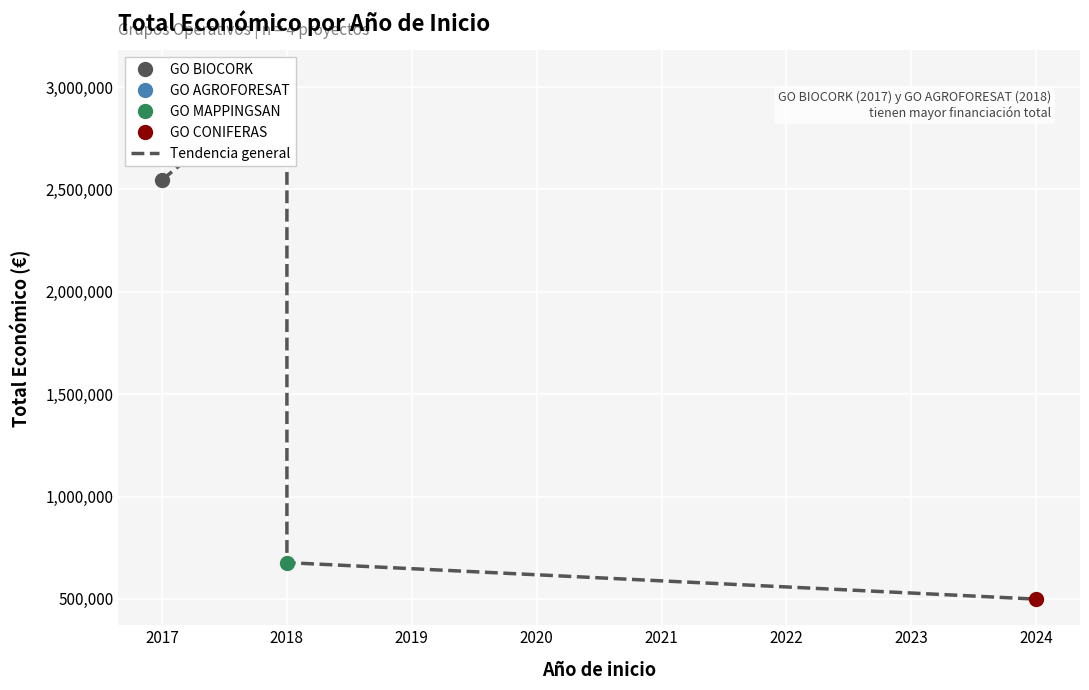

What is the average value?

1693585